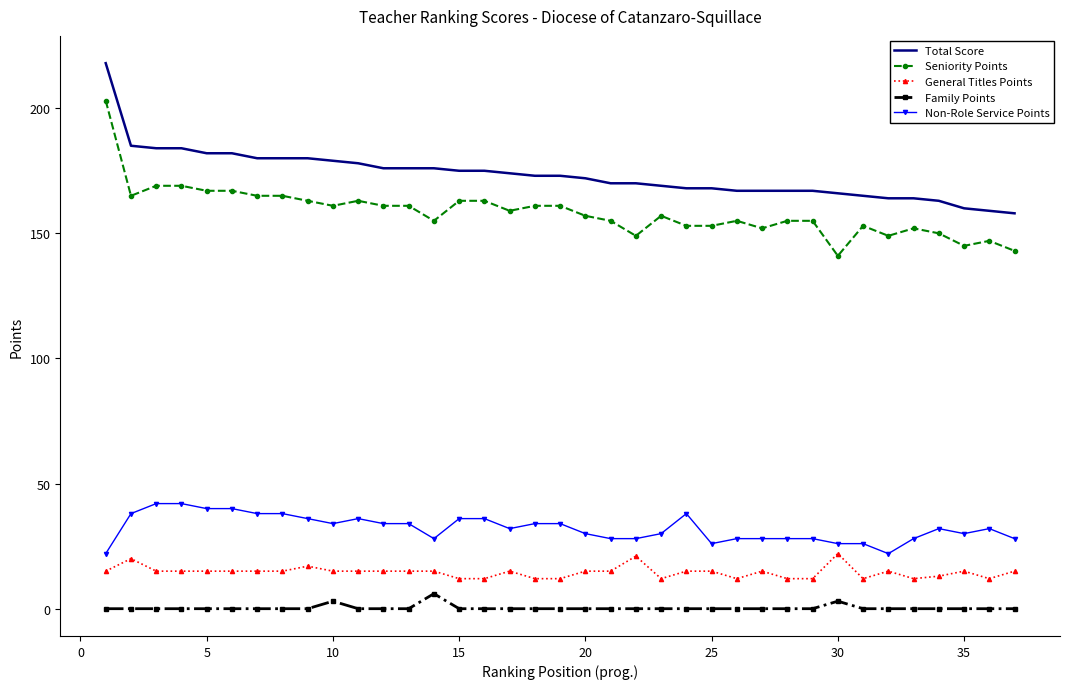

What is the average value of the General Titles Points series?

15